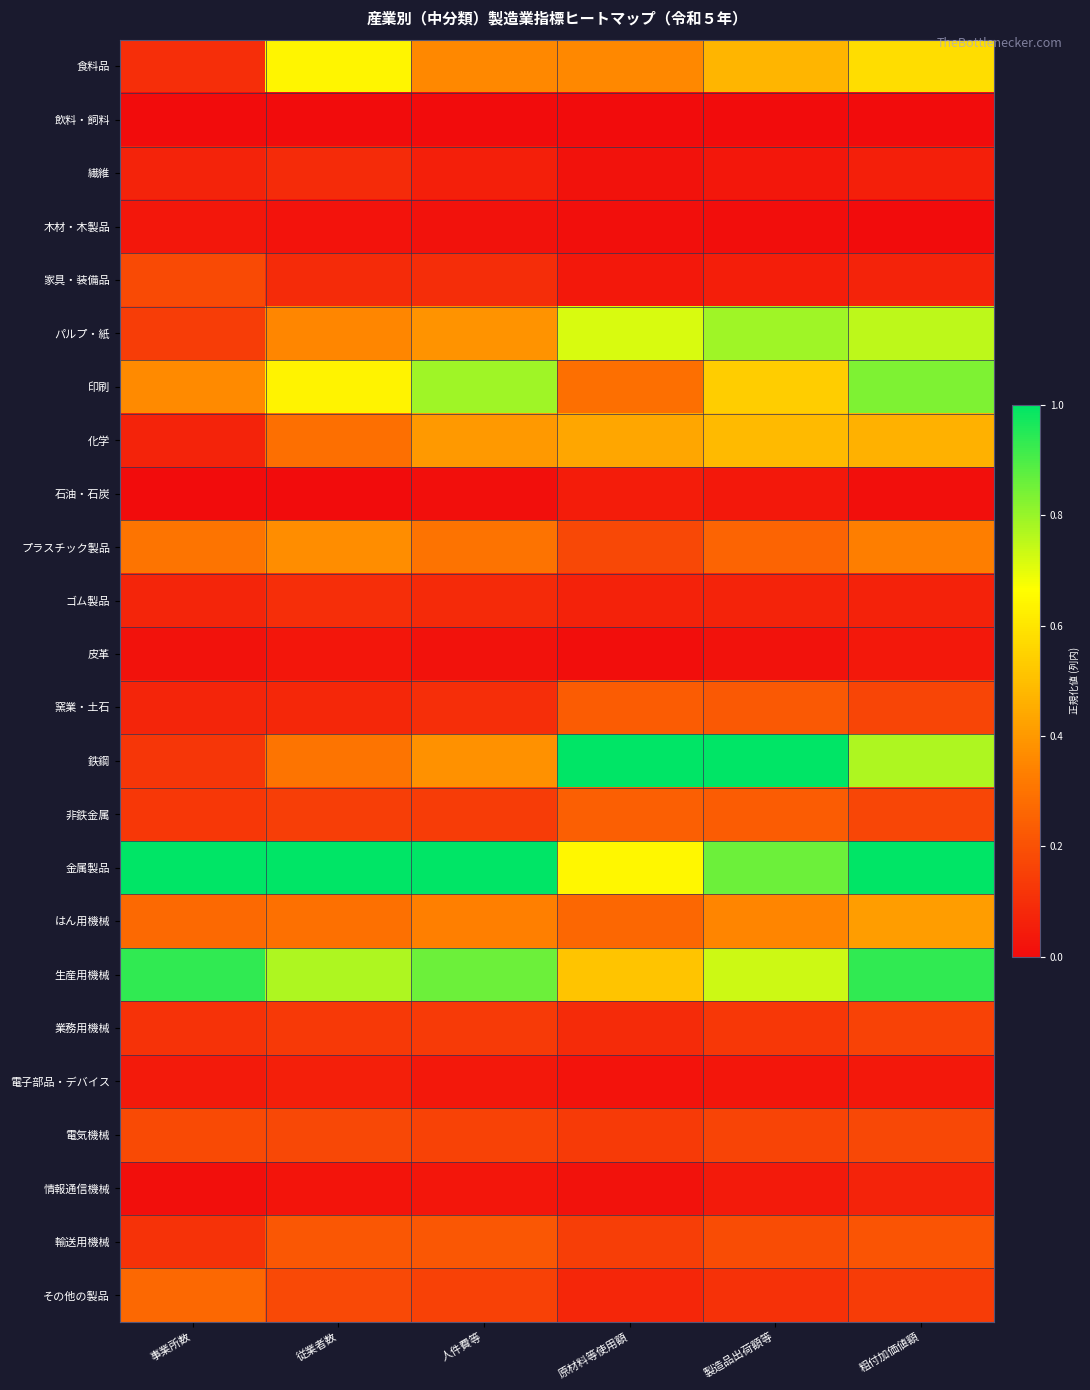

At how many categories does at least one series exceed 0?

6